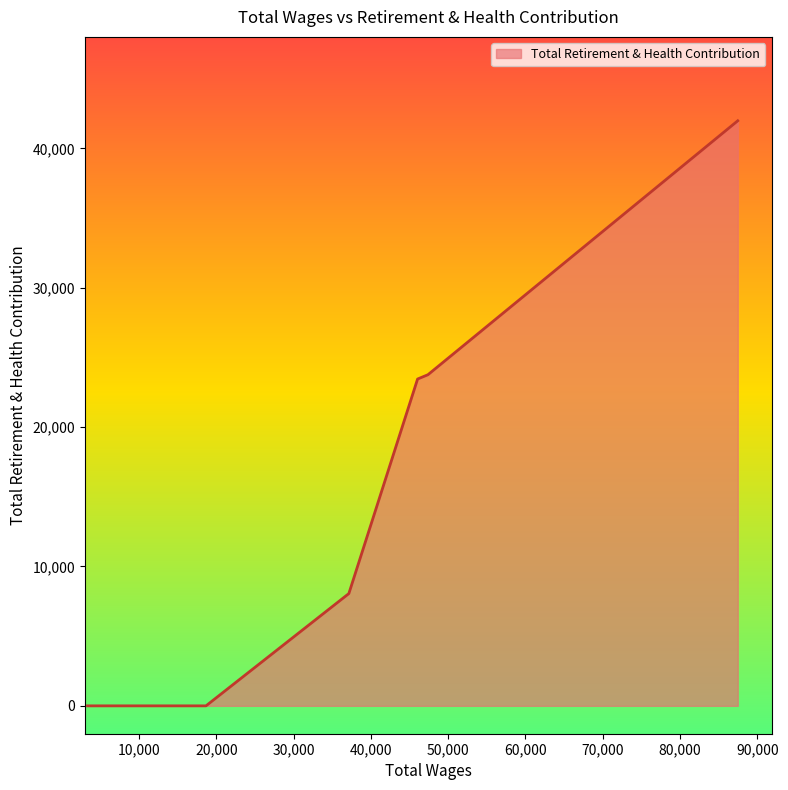

True or false: the data has more than 1 interior local peaks.

False